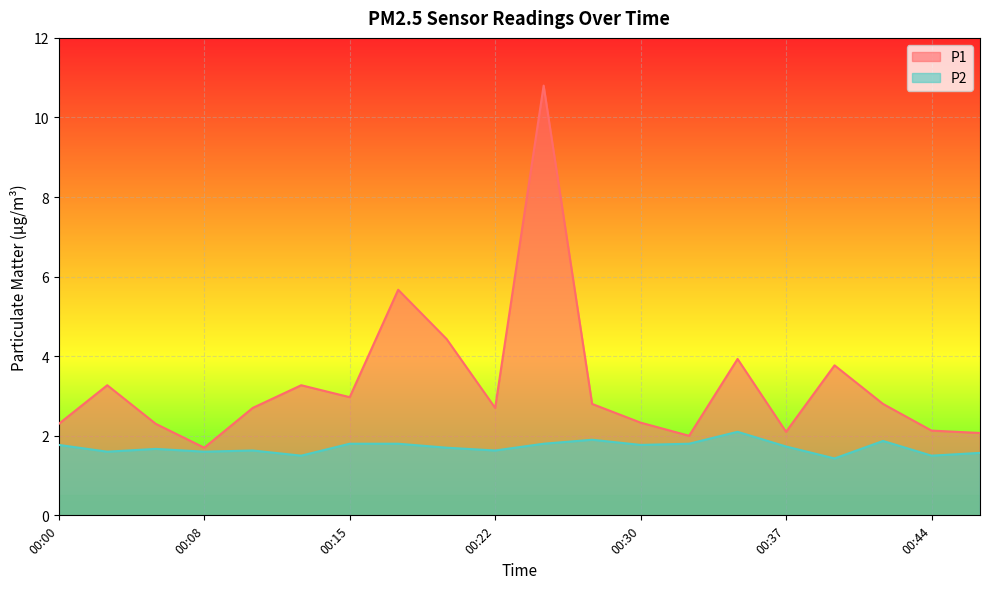

List the series in order of their overall mean, highest first.

P1, P2